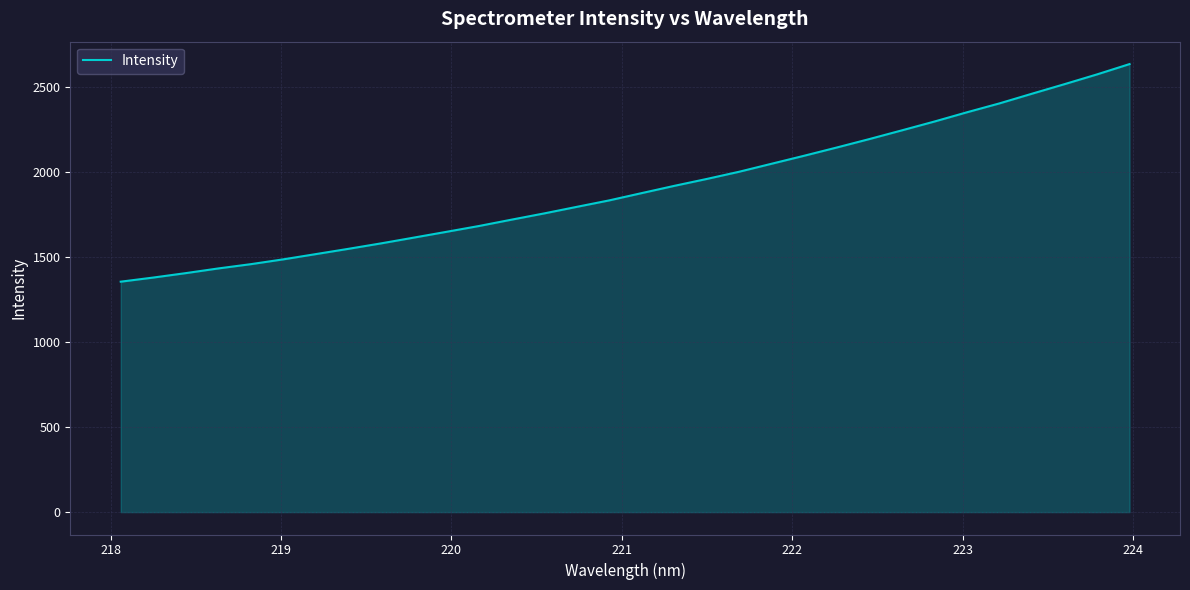

What is the minimum value shown in the chart?

1356.3